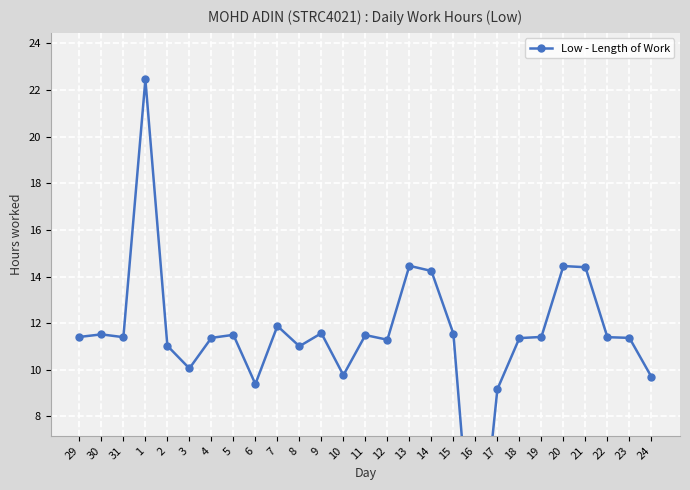

What is the greatest value displayed?

22.4